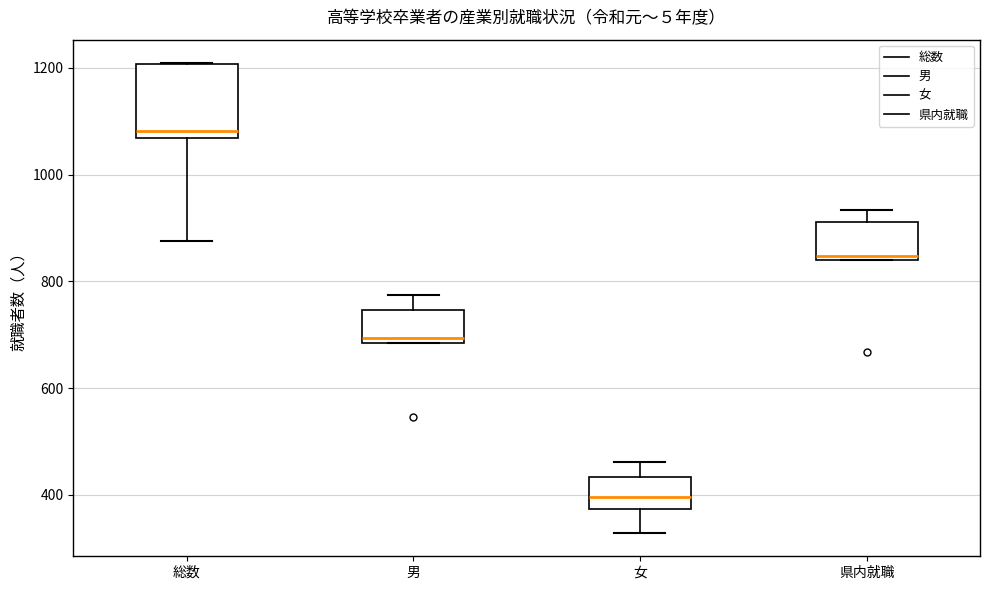

Reading left to right, read every box against the y-axis: the position of its median line, the range the box covers, and the ends of its whiskers. The values are not printed on the chart, so give them approximately, as read against the axis.

総数: median 1080, box 1060 to 1200, whiskers 880 to 1200
男: median 700, box 680 to 740, whiskers 680 to 780
女: median 400, box 380 to 440, whiskers 320 to 460
県内就職: median 840 (just above the box's lower edge), box 840 to 920, whiskers 840 to 940